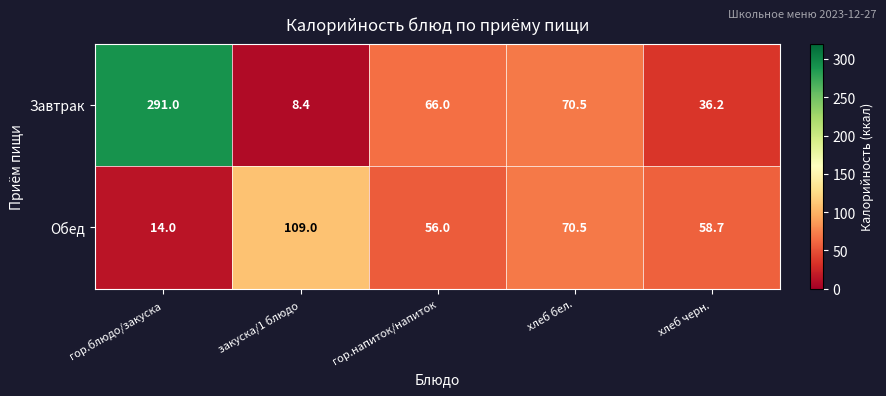

Which series has the largest range (max minus min)?

Завтрак